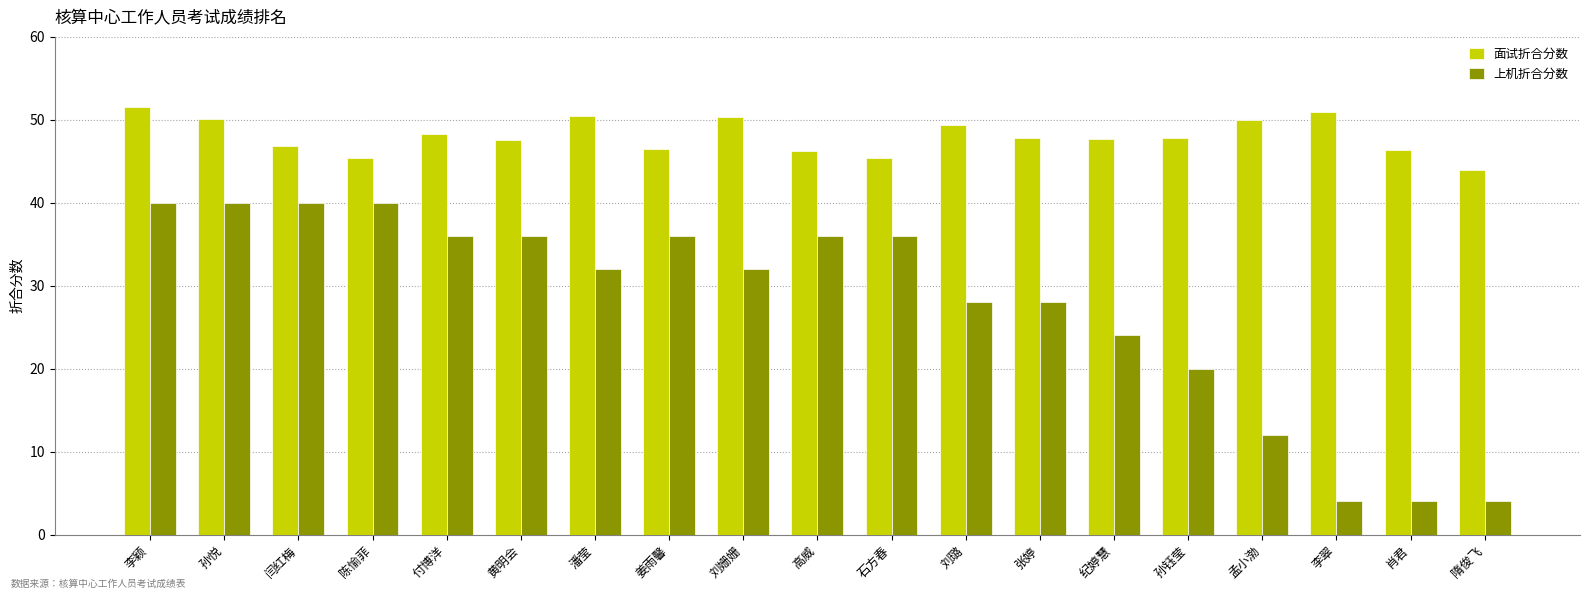

Are the bars grouped side by side (vs. stacked)?

Yes